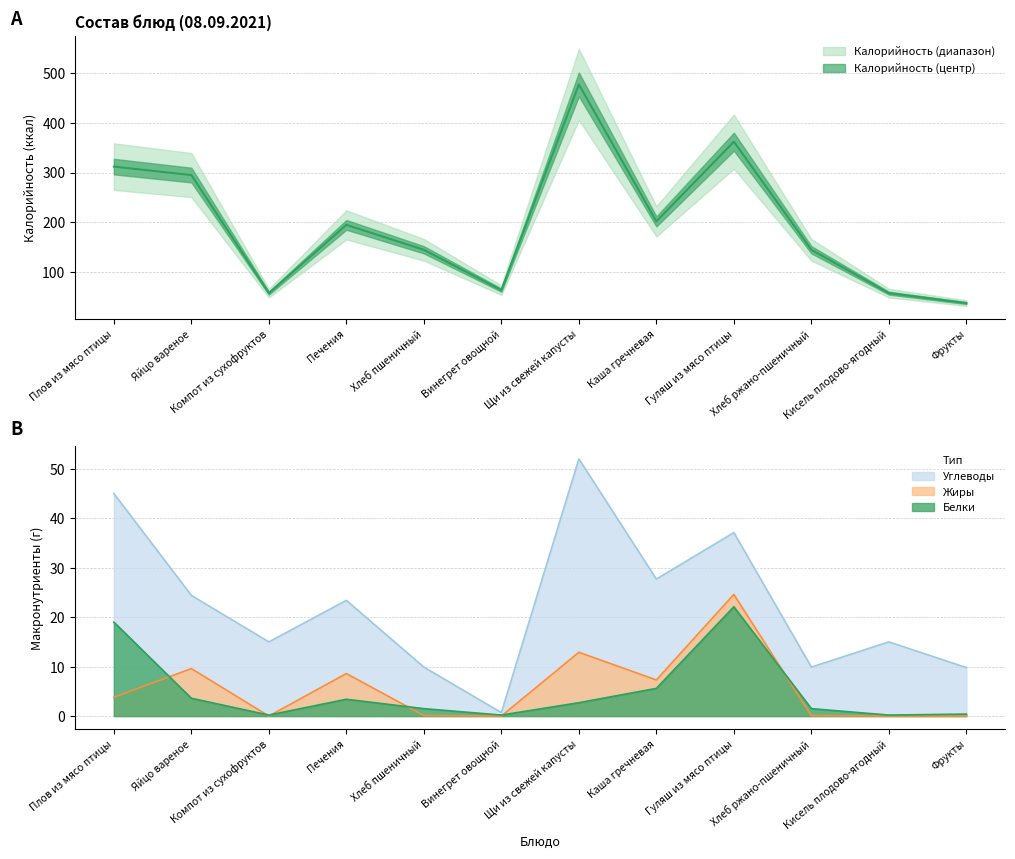

True or false: Жиры has more than 2 interior local peaks.

True